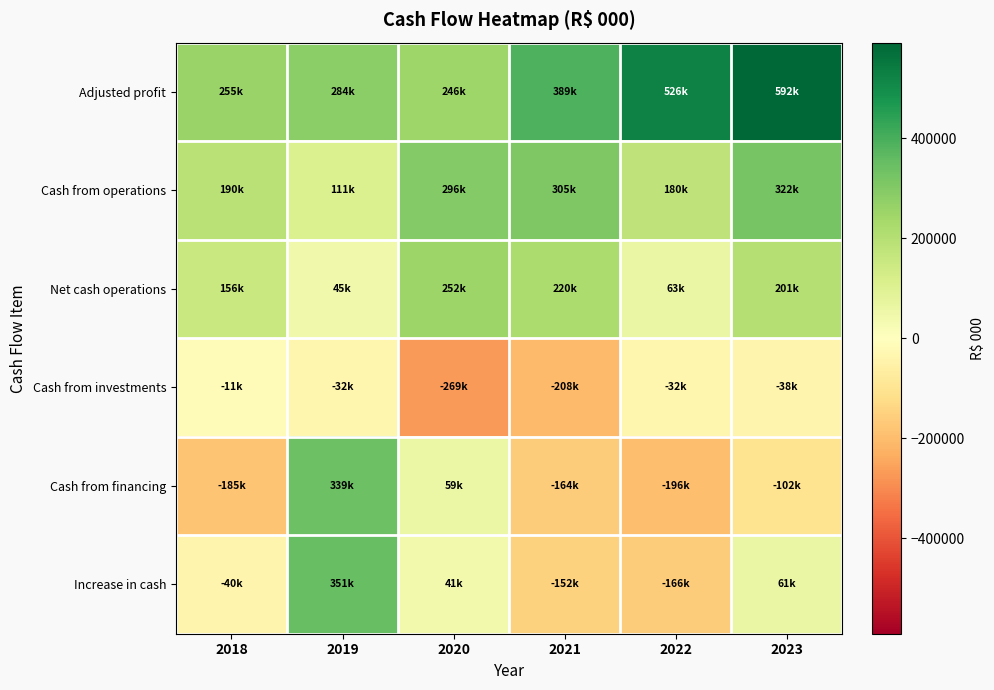

Which has a higher value, 2022 or 2021?

2022